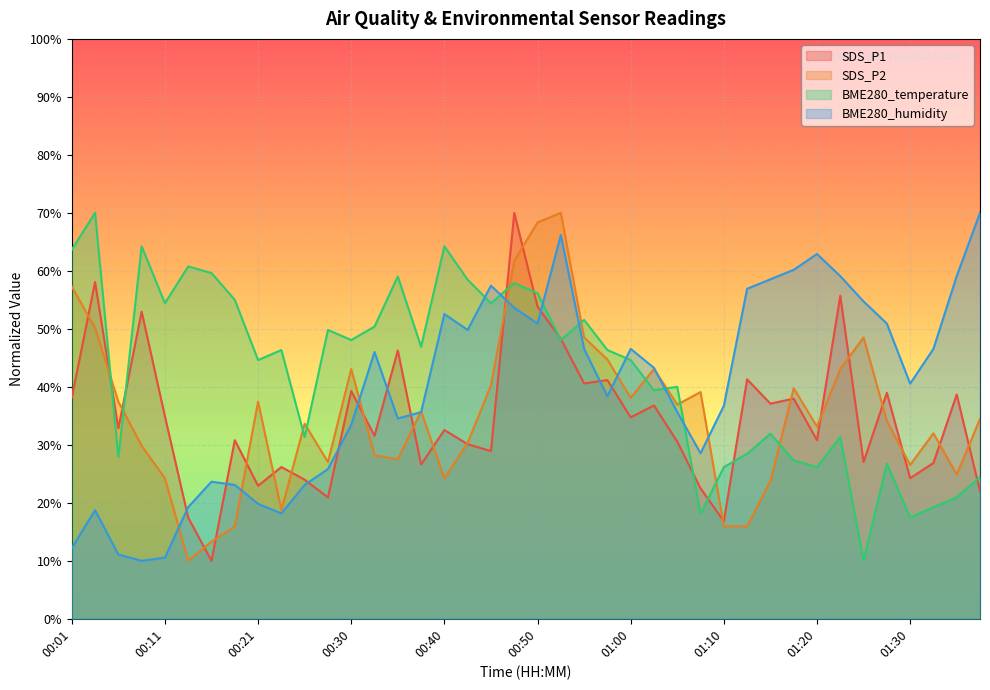

Is it true that BME280_temperature equals 46.3 at 00:58?

True